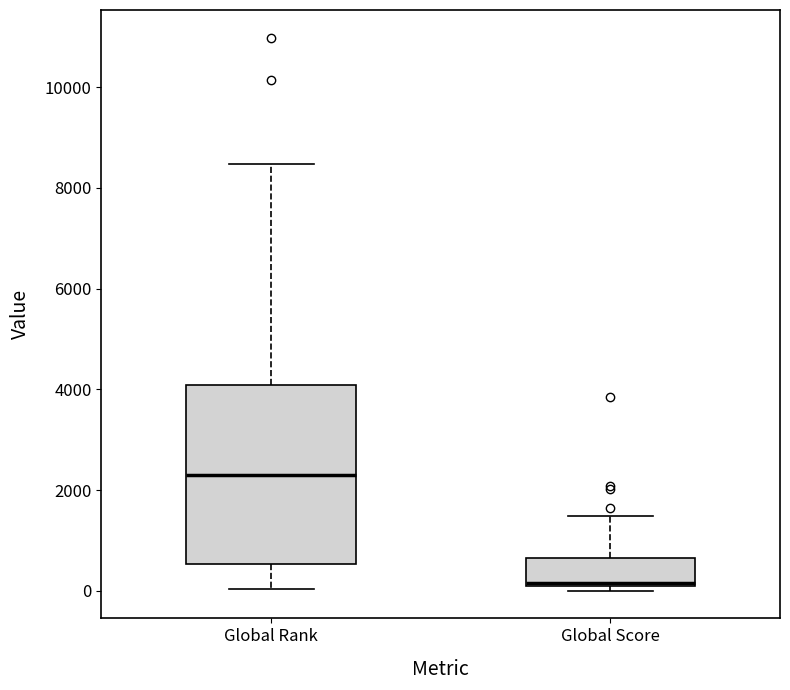

Which box is the tallest, from its lower edge to its upper edge?

Global Rank